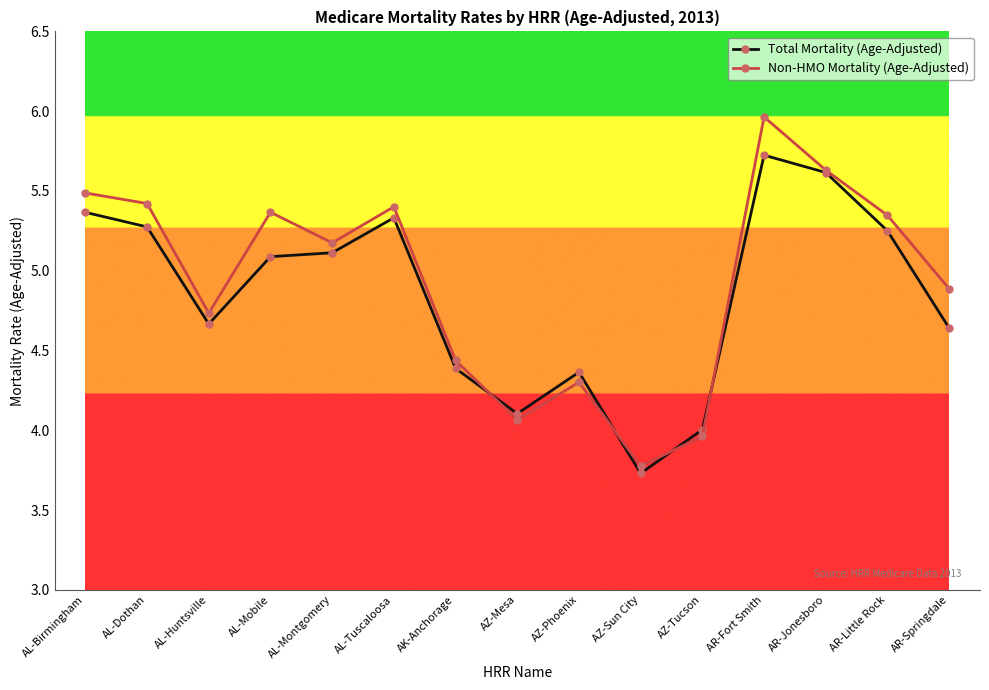

Which series has the widest spread of values?

Non-HMO Mortality (Age-Adjusted)